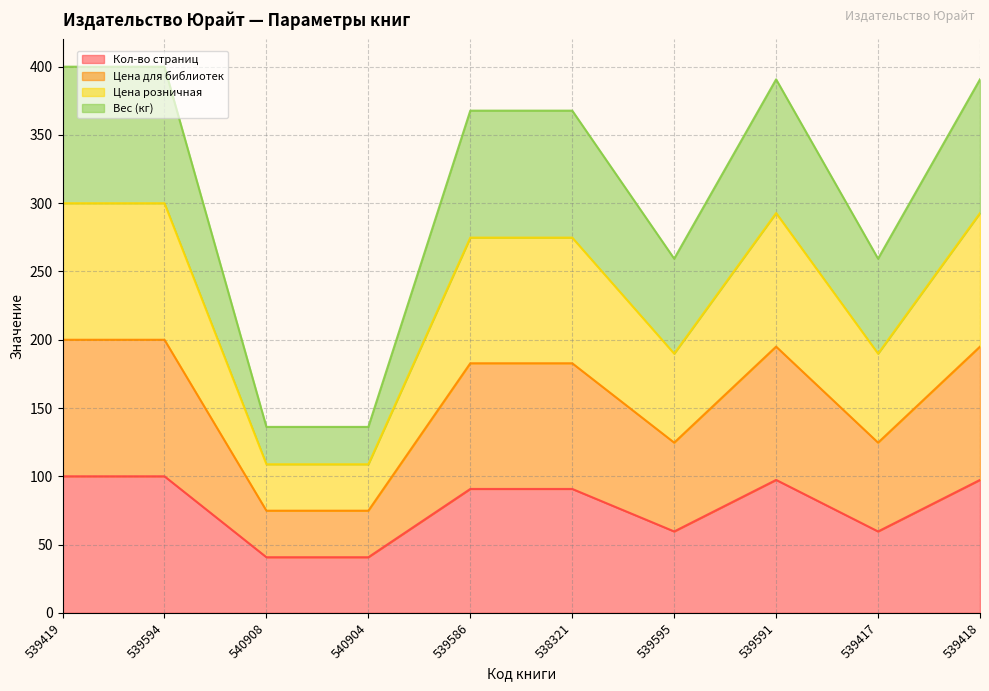

What is the total value across all series at 538321?

367.8